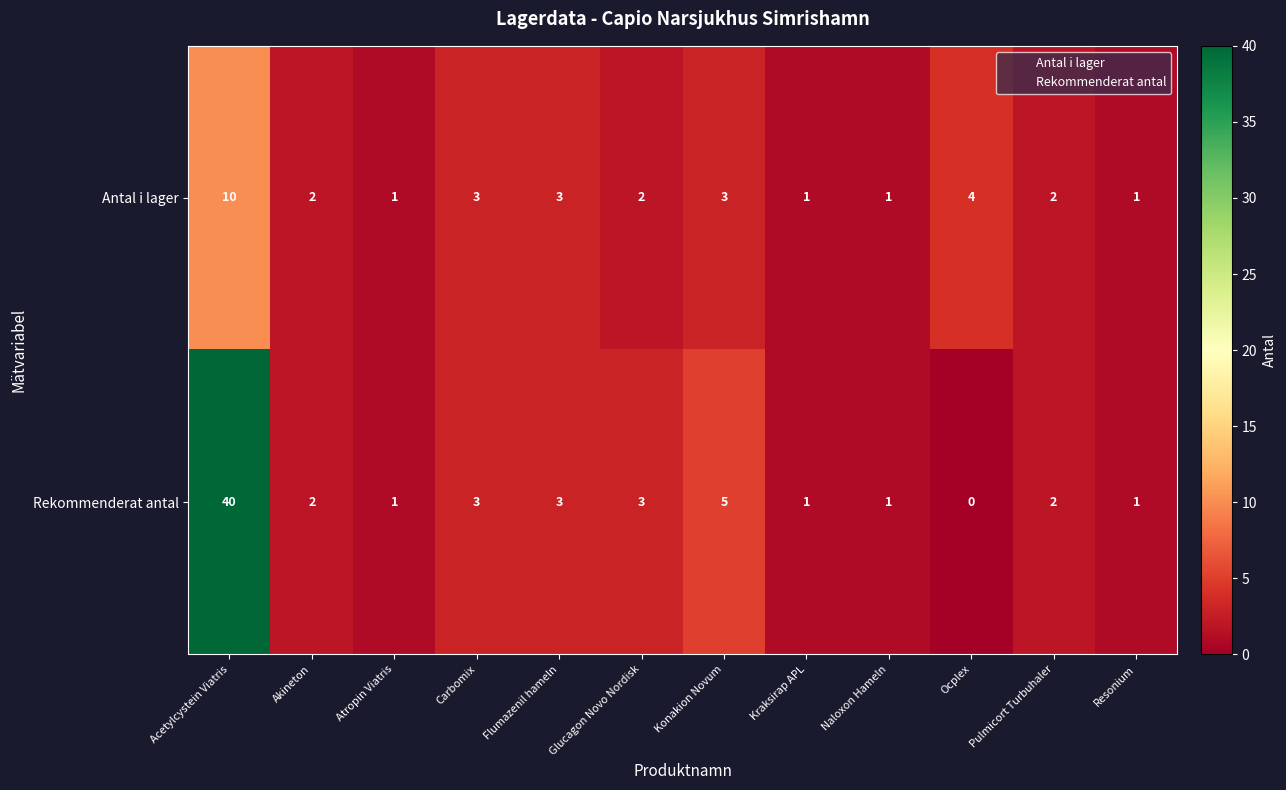

Which series changed the most between Glucagon Novo Nordisk and Naloxon Hameln?

Rekommenderat antal